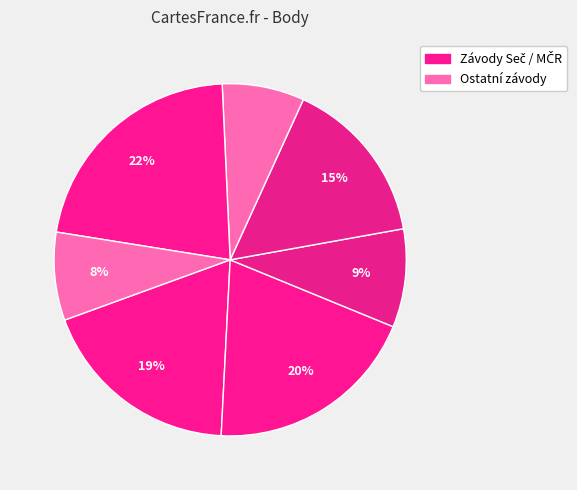

Count the number of slices in the pie.

7